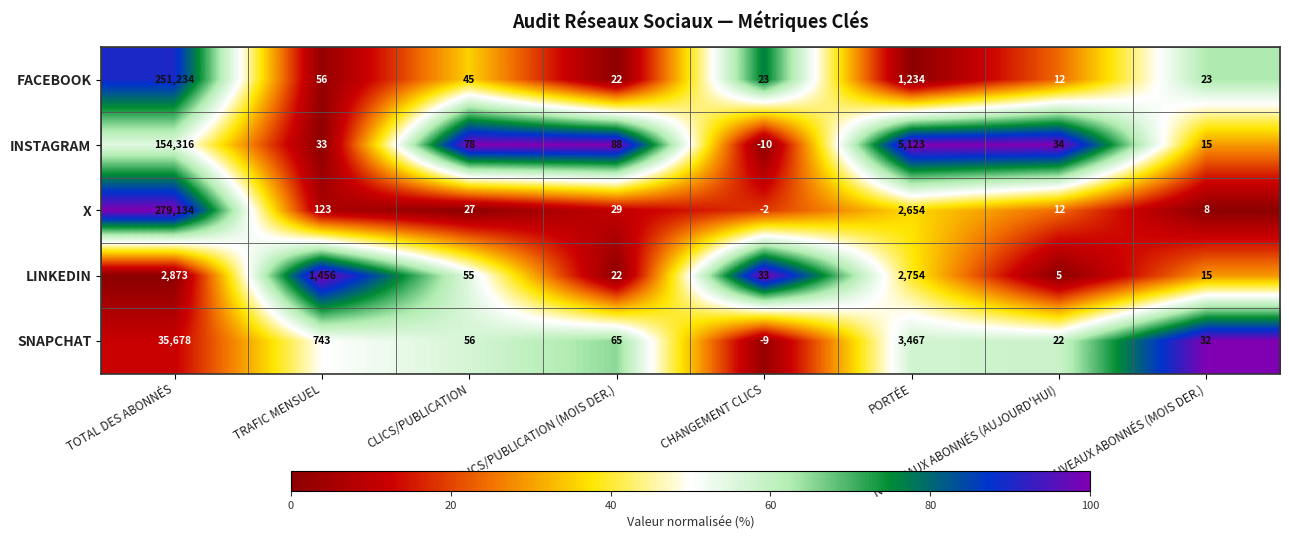

Where does the INSTAGRAM series first go above 78?

TOTAL DES ABONNÉS